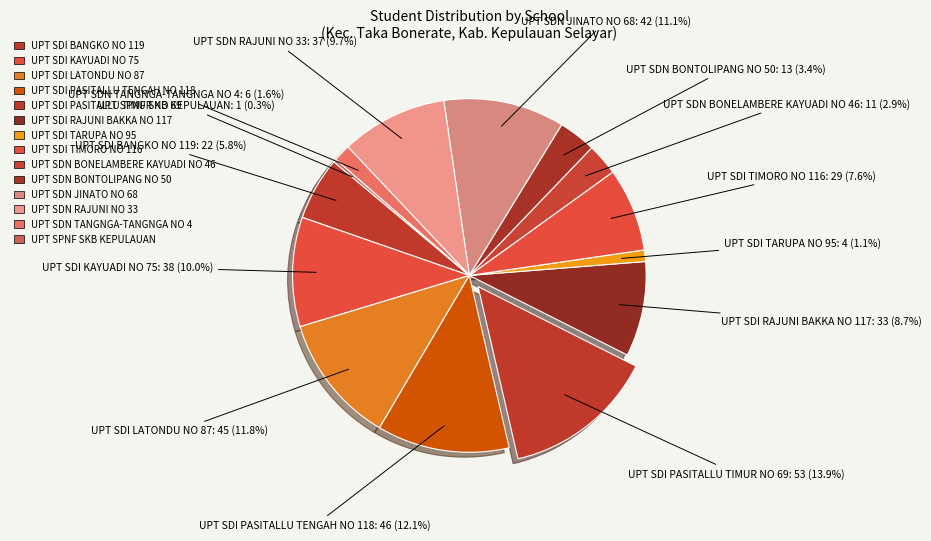

What percentage is the UPT SDI TARUPA NO 95 slice, to the nearest percent?

1%